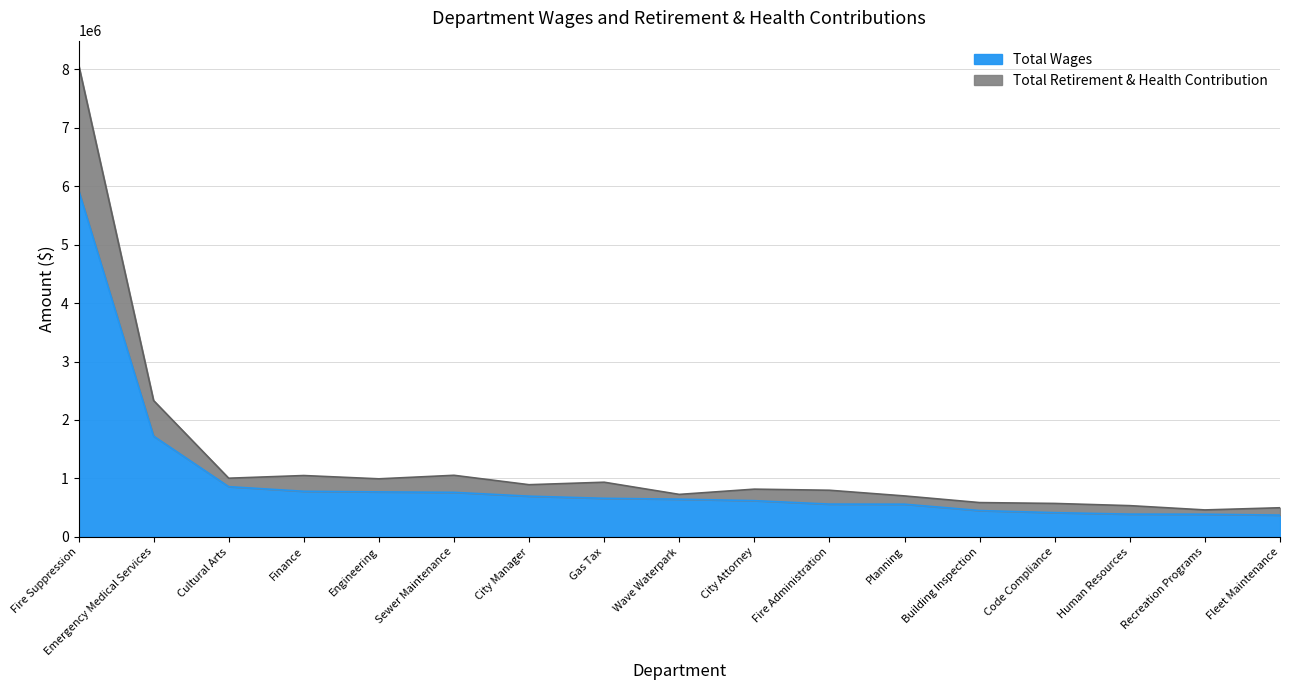

What is the maximum value for Total Wages?

5937796